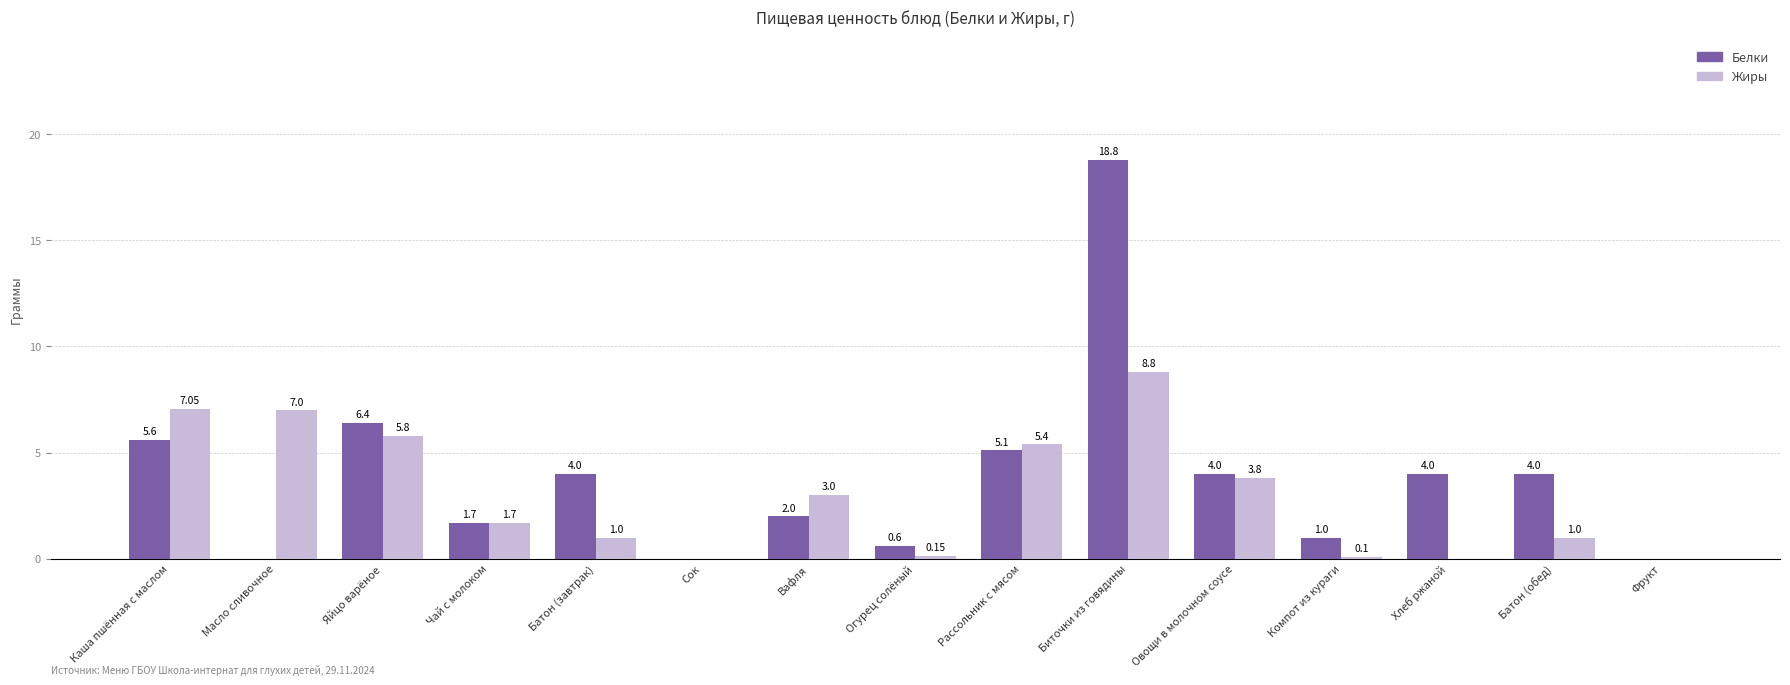

The Жиры series shows -3.9 at Сок. True or false?

False